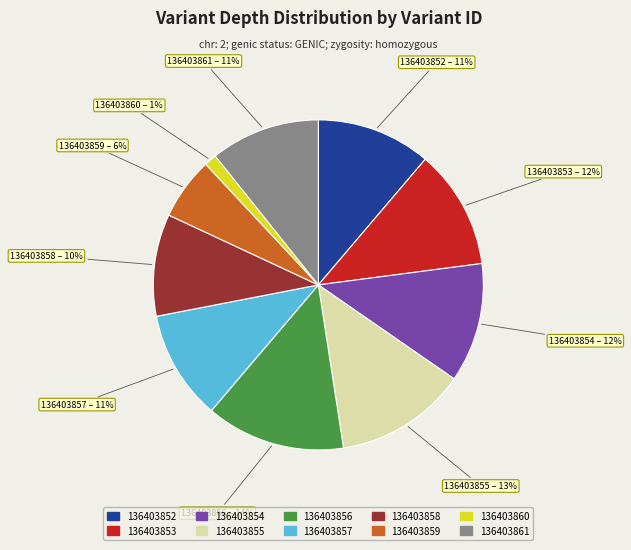

Is there a majority slice in this chart?

No